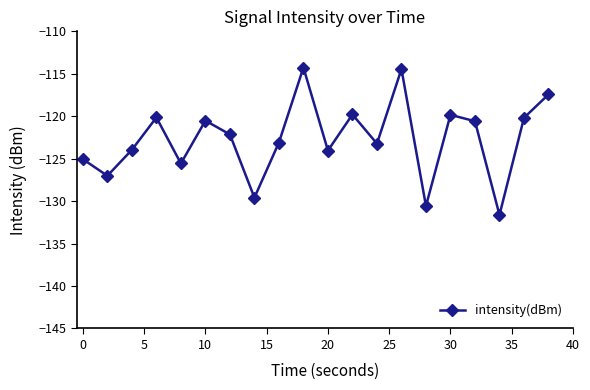

What is the value of the 4th point from the left?

-120.1